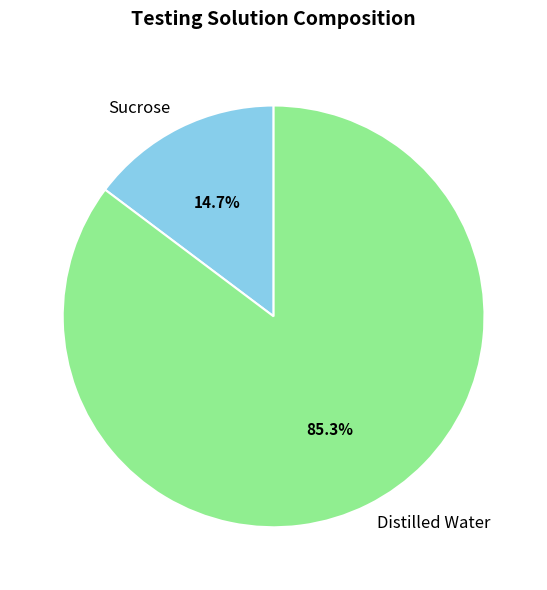

To the nearest percent, what portion does Distilled Water represent?

85%